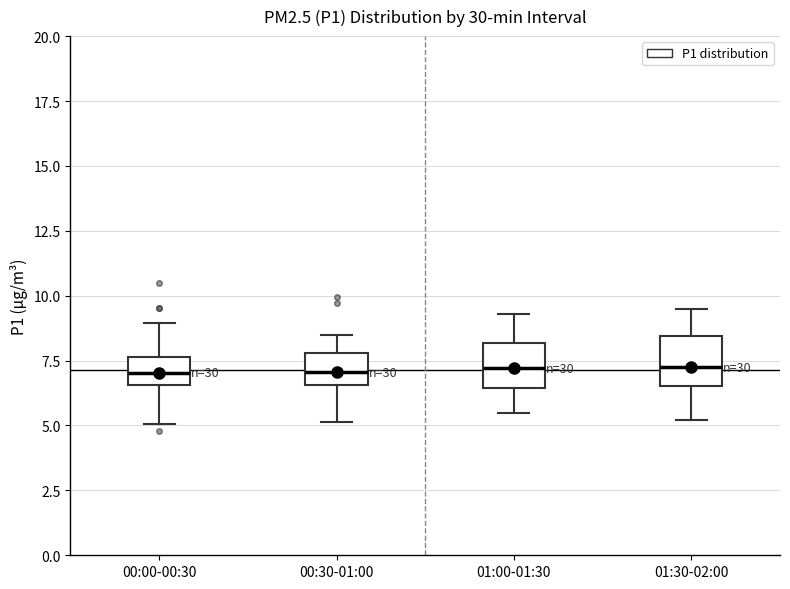

Reading left to right, transcribe this box plot: for each box, give where its median line is, the range the box spans, and where its two whiskers end, as read against the y-axis. The values are not printed on the chart, so give them approximately, as read against the axis.

00:00-00:30: median 7.0, box 6.5 to 7.5, whiskers 5.0 to 9.0
00:30-01:00: median 7.0, box 6.5 to 8.0, whiskers 5.0 to 8.5
01:00-01:30: median 7.0, box 6.5 to 8.0, whiskers 5.5 to 9.5
01:30-02:00: median 7.5, box 6.5 to 8.5, whiskers 5.0 to 9.5